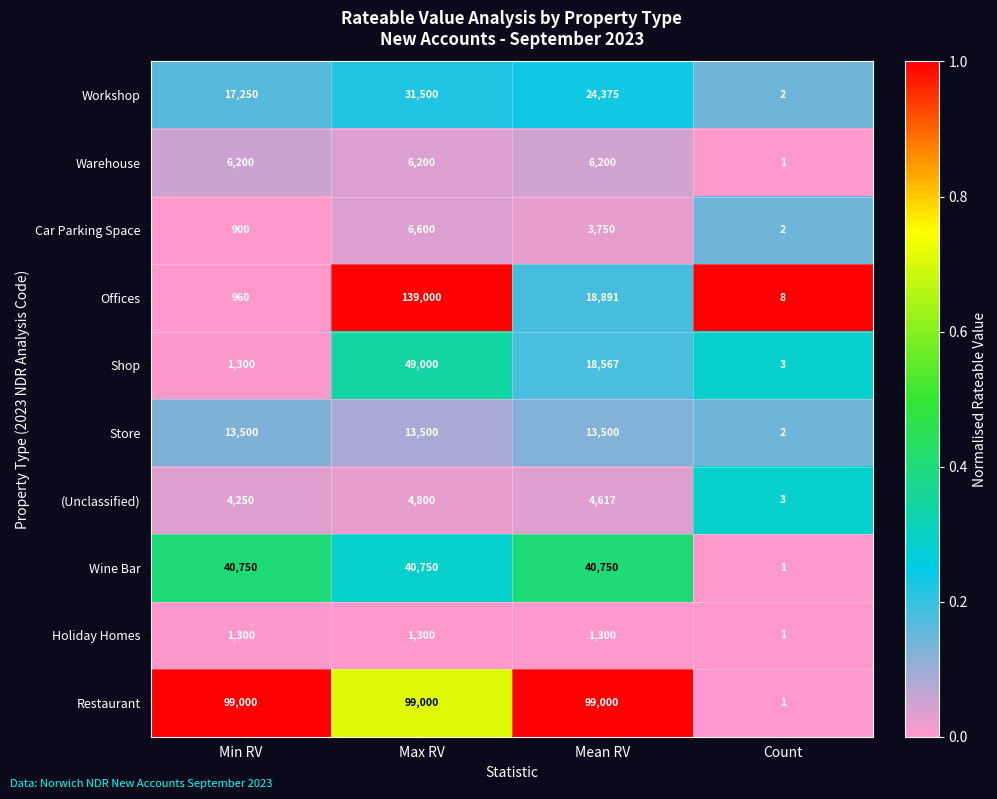

At which label does Workshop first exceed 24375?

Max RV